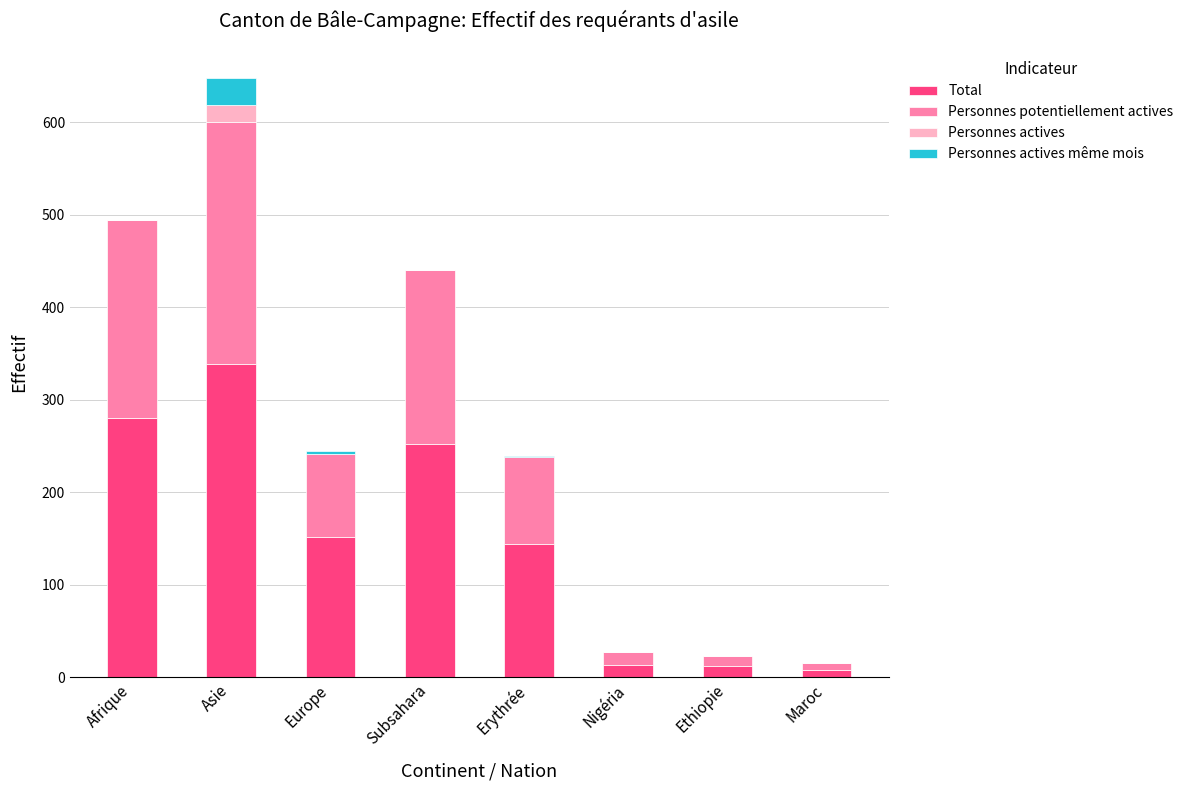

What is the highest value of the Total series?

339